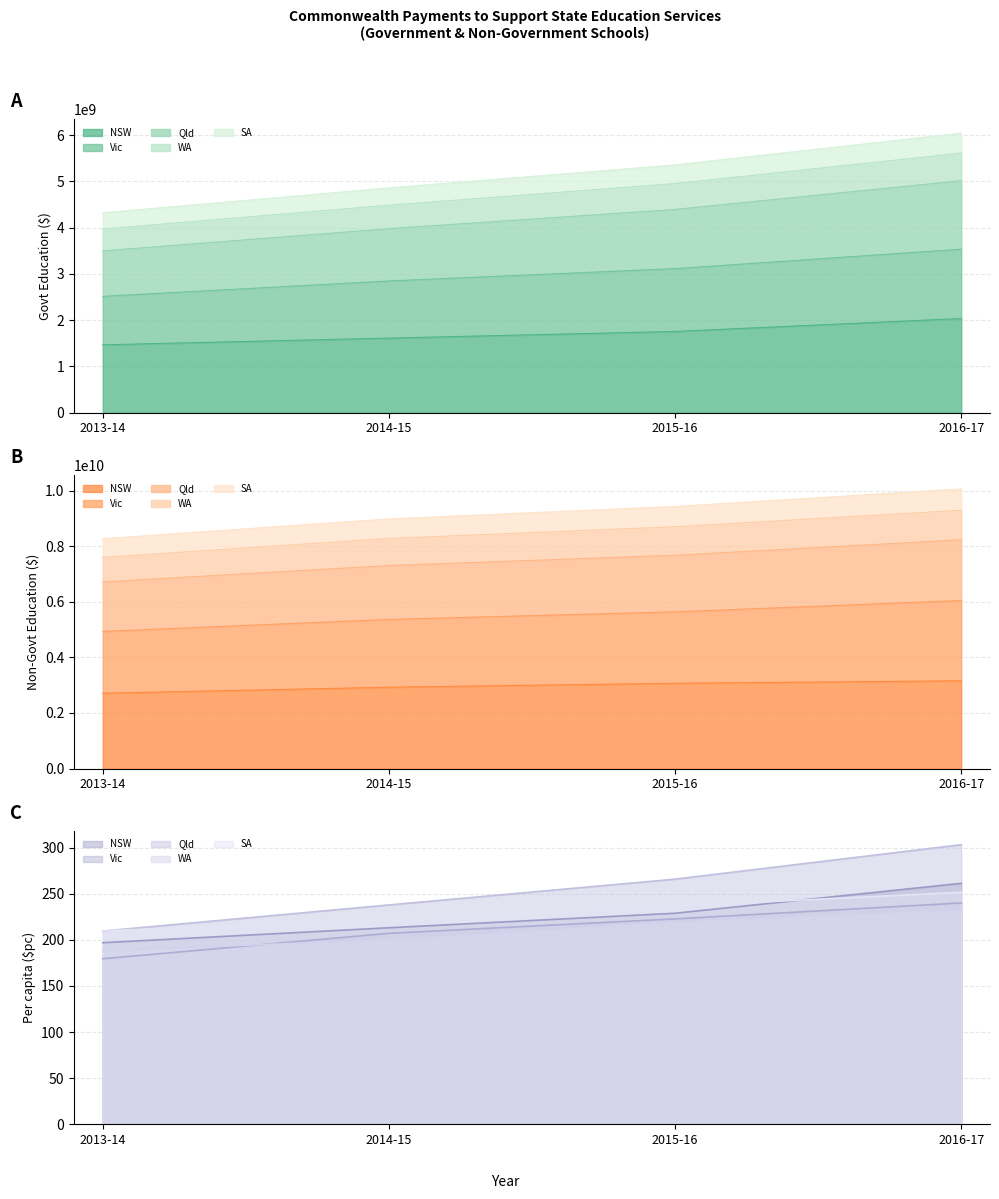

What is the difference between the second highest and second lowest values in the Qld series?

28.0